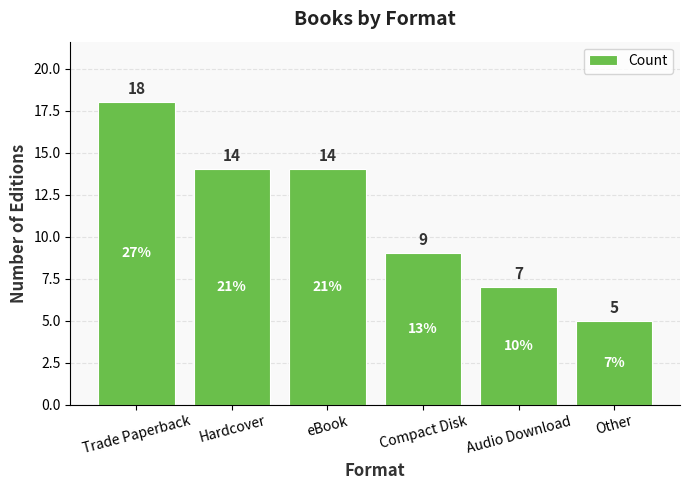

At which category does the chart reach its peak across all series?

Trade Paperback